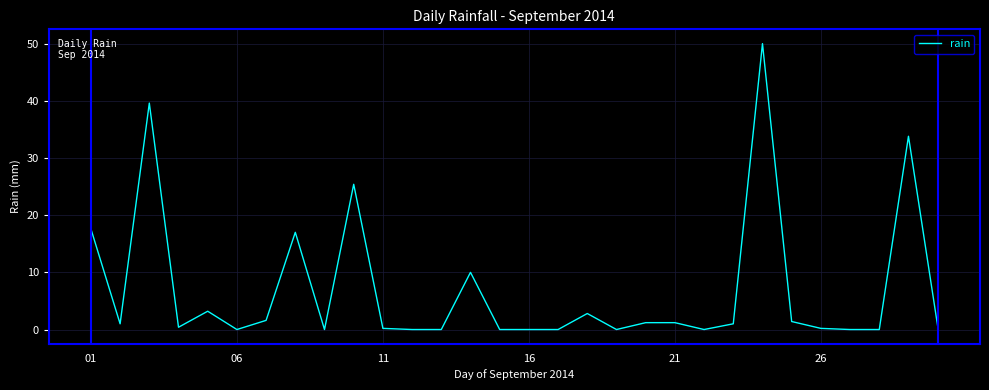

What is the difference between the maximum and minimum values?

50.0